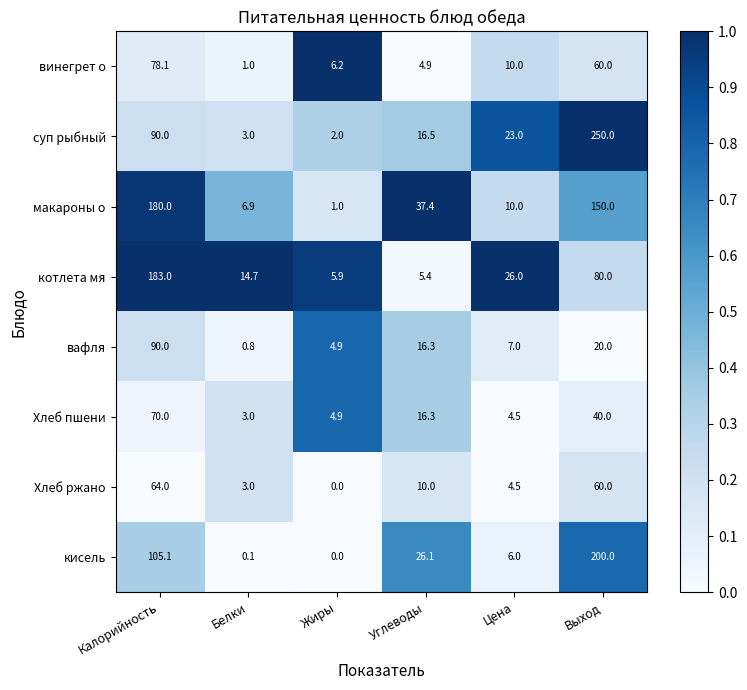

How many categories are shown in the chart?

6